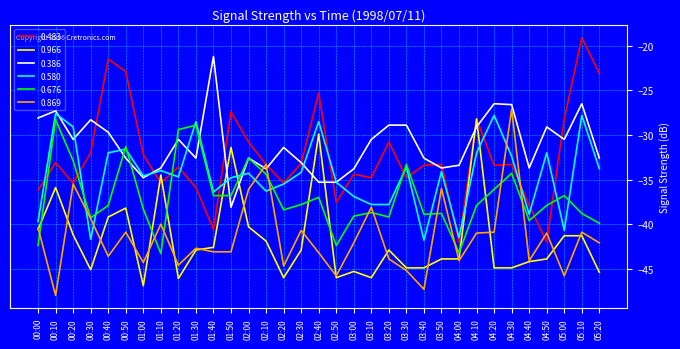

What is the approximate value of 0.676 at 03:50?

-38.8